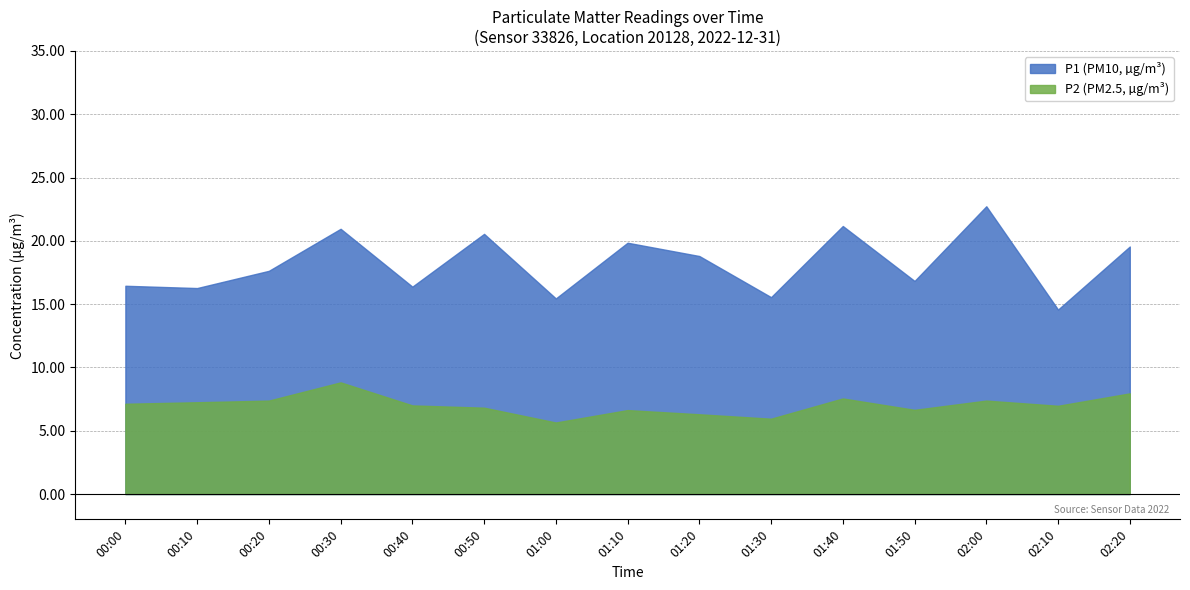

What is the spread (max minus min) of values at 00:50?

13.7